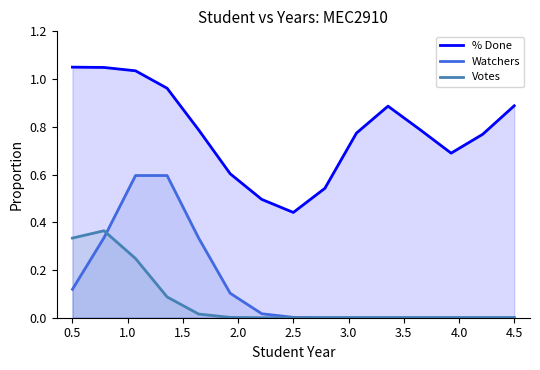

List the series in order of their peak value, highest first.

% Done, Watchers, Votes